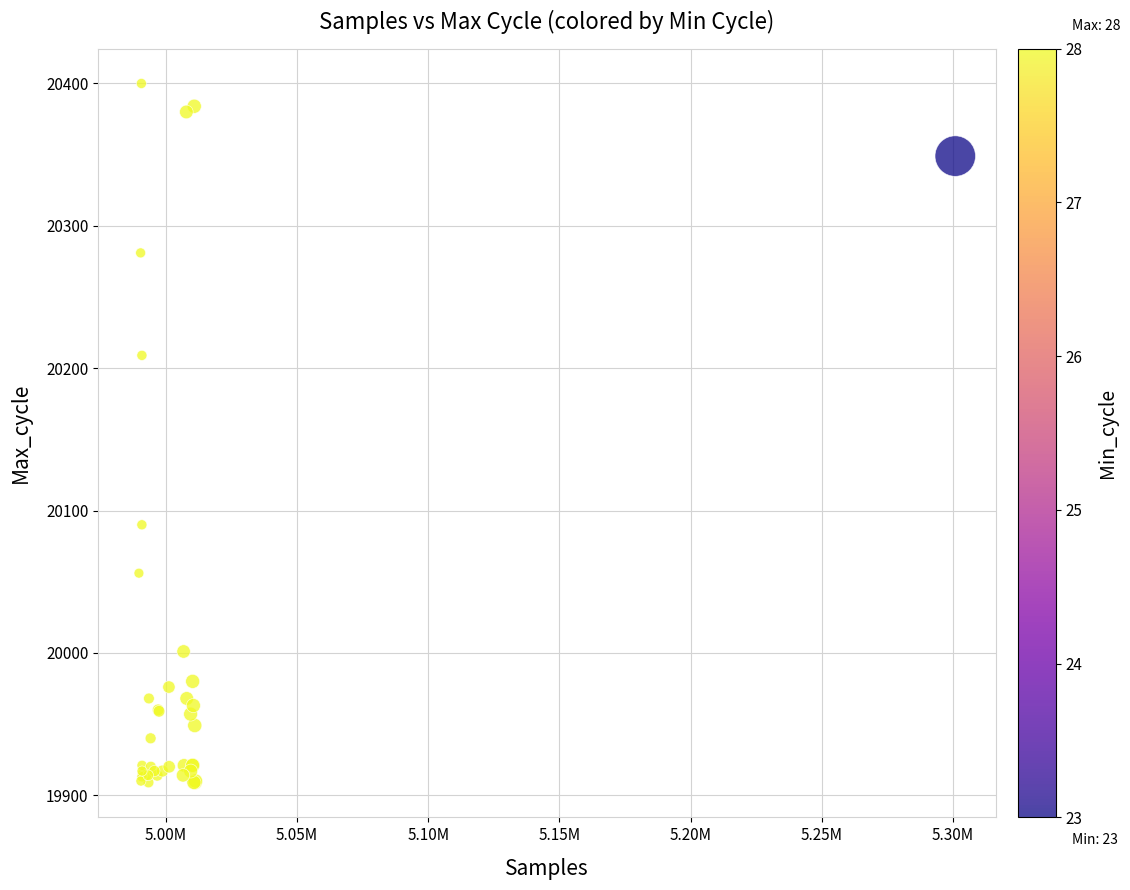

What Y value in the scatter plot is closest to 20154?

20209